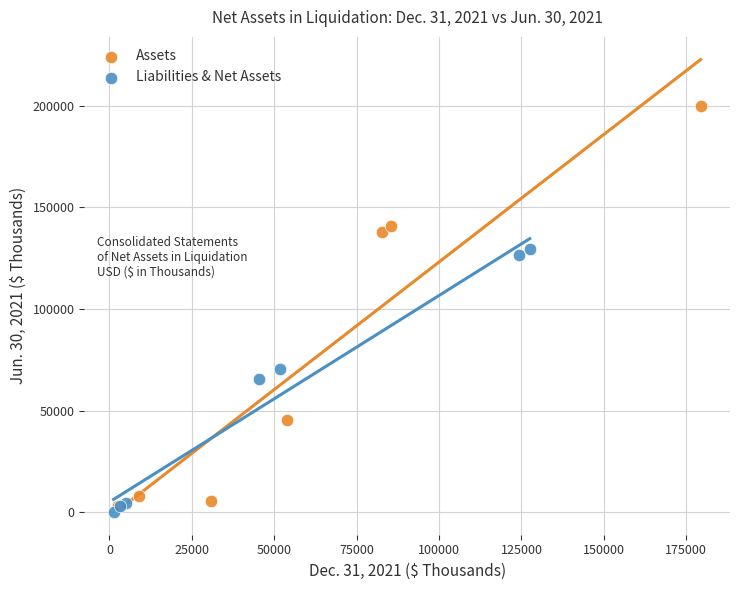

Which series contains the highest Y value?

Assets